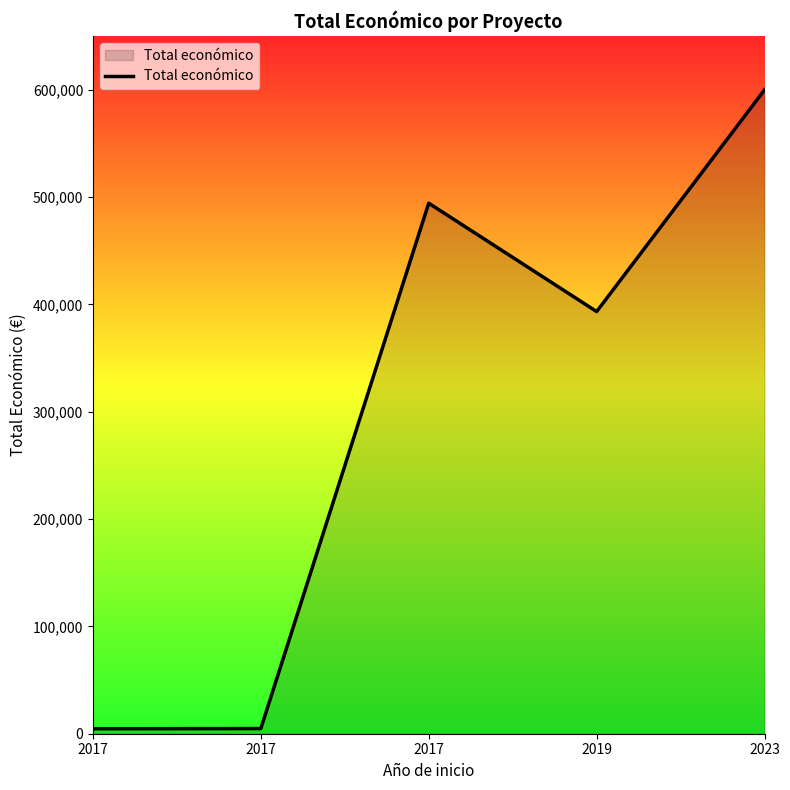

Count the number of data series in this chart.

1